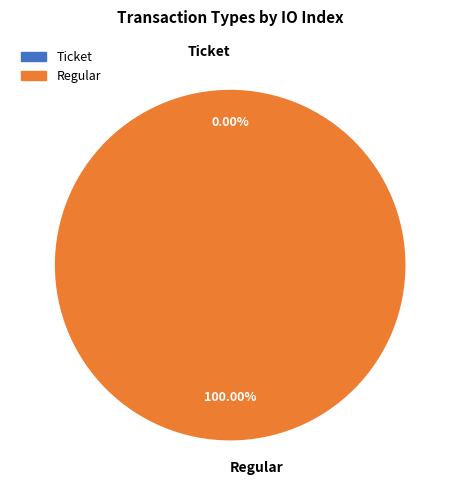

How many slices are in this pie chart?

2